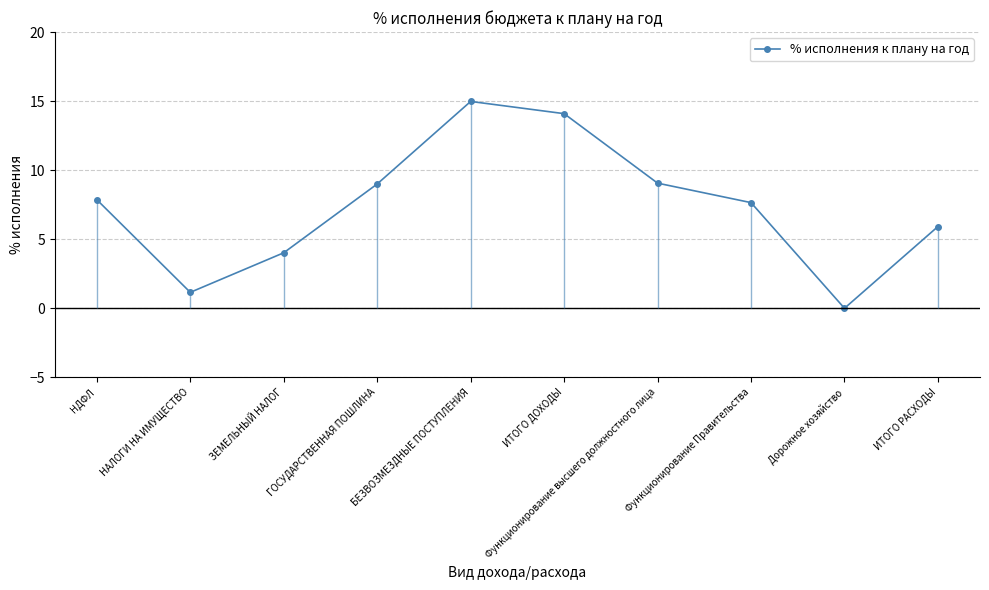

What position from the right is Функционирование Правительства?

3